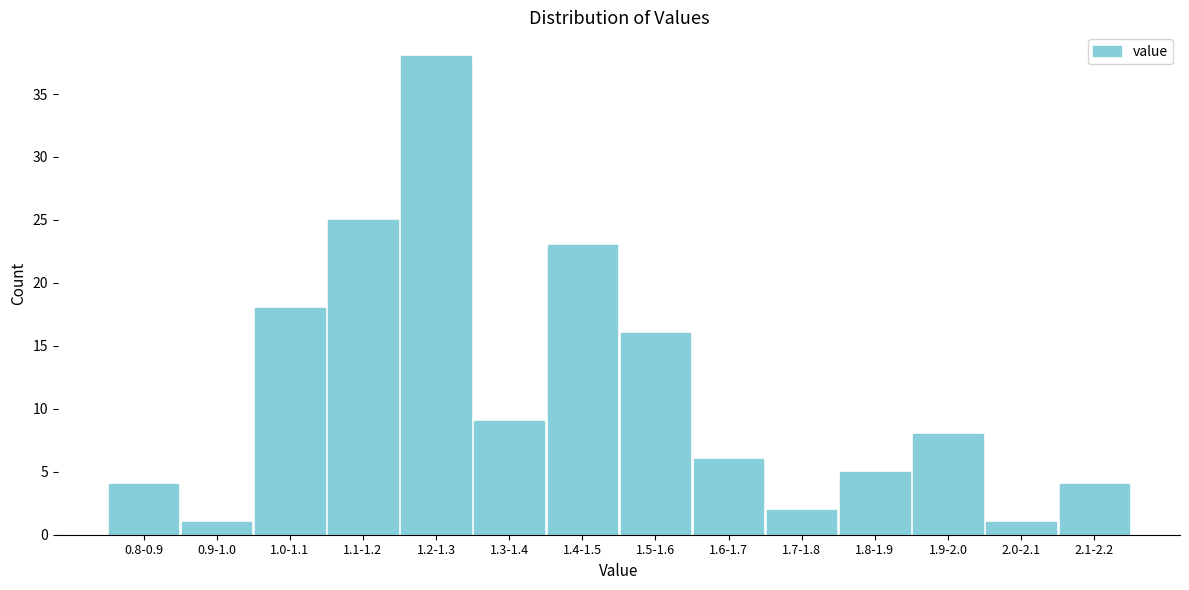

Reading left to right, what are all the values shown in this chart?

0.8-0.9=4	0.9-1.0=1	1.0-1.1=18	1.1-1.2=25	1.2-1.3=38	1.3-1.4=9	1.4-1.5=23	1.5-1.6=16	1.6-1.7=6	1.7-1.8=2	1.8-1.9=5	1.9-2.0=8	2.0-2.1=1	2.1-2.2=4